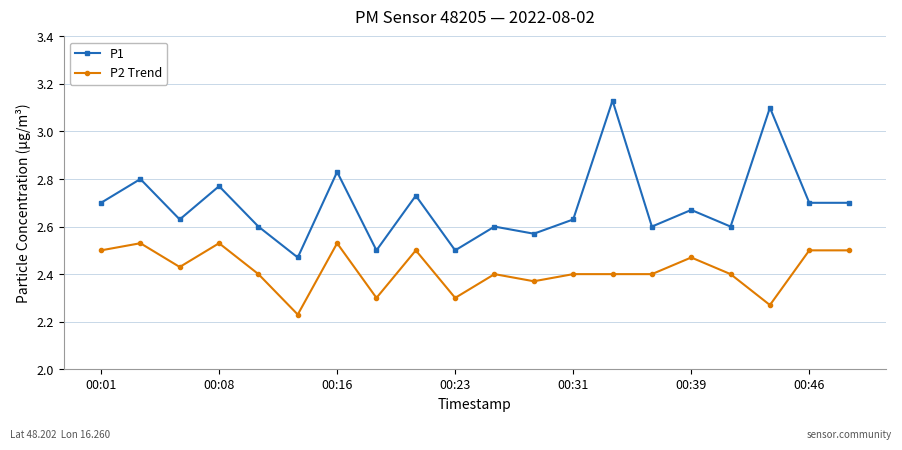

True or false: P2 Trend and P1 intersect in this chart.

False